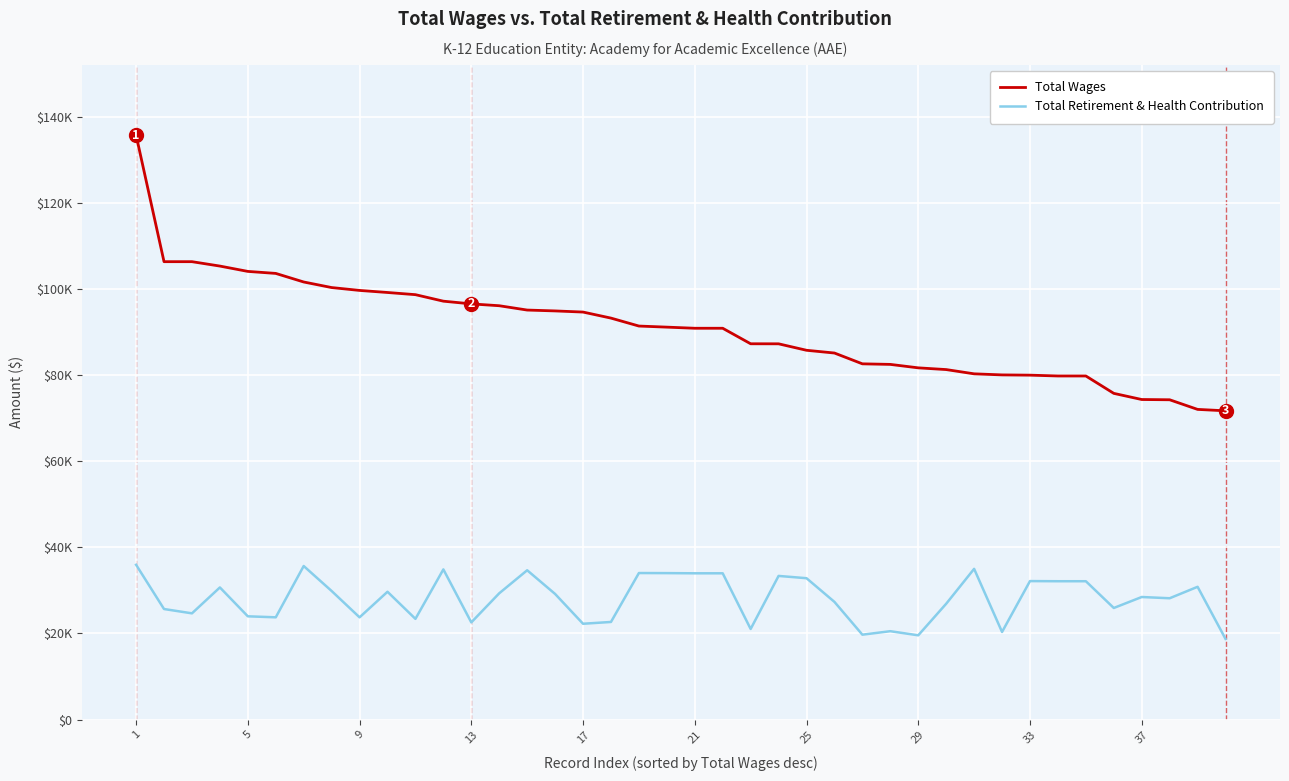

At how many categories does at least one series exceed 71694?

40